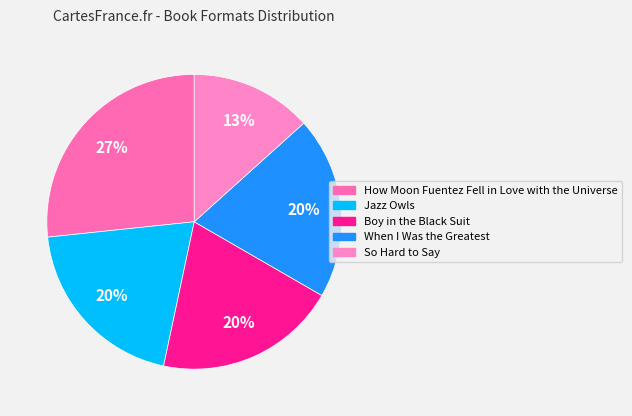

To the nearest percent, what portion does Jazz Owls represent?

20%